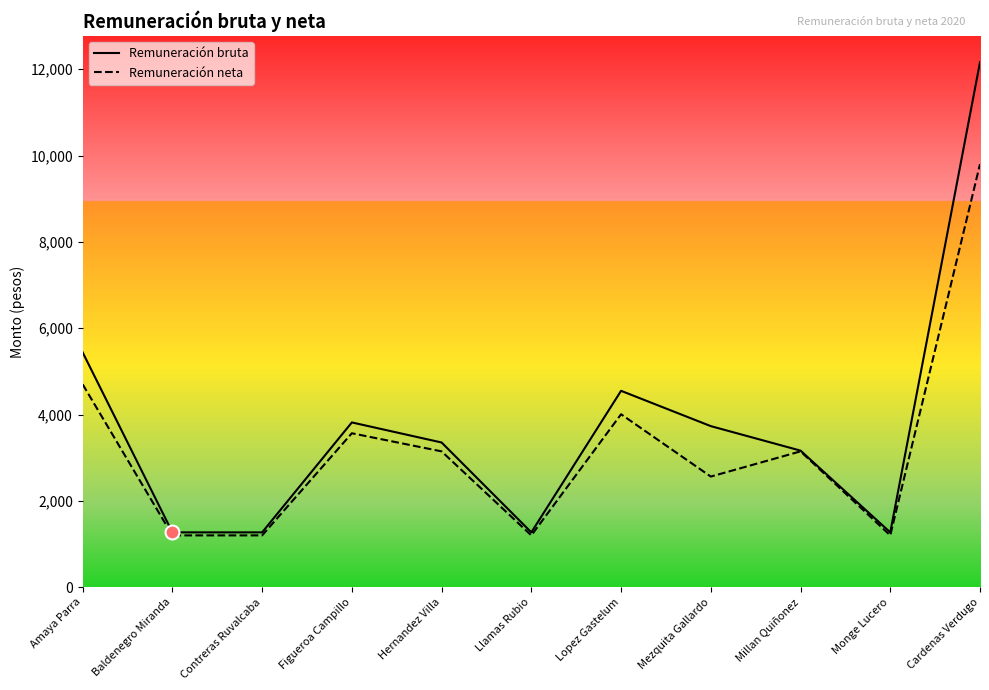

Does the chart have visible grid lines?

No